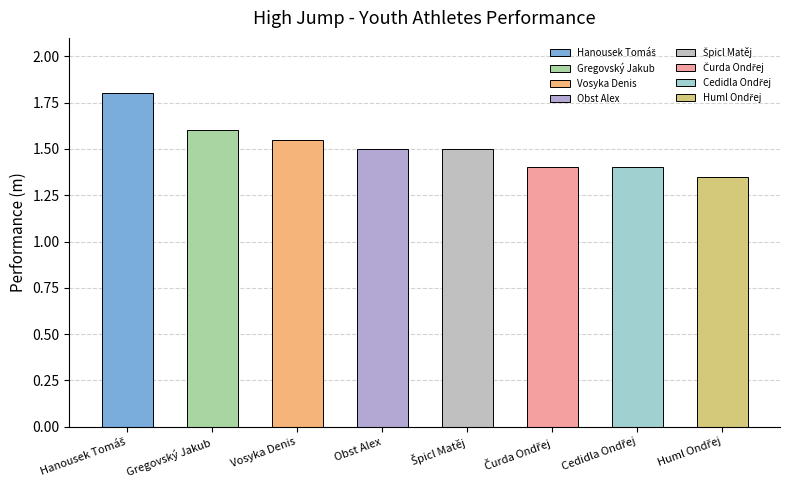

What is the sum of the values at Gregovský Jakub and Špicl Matěj?

3.1